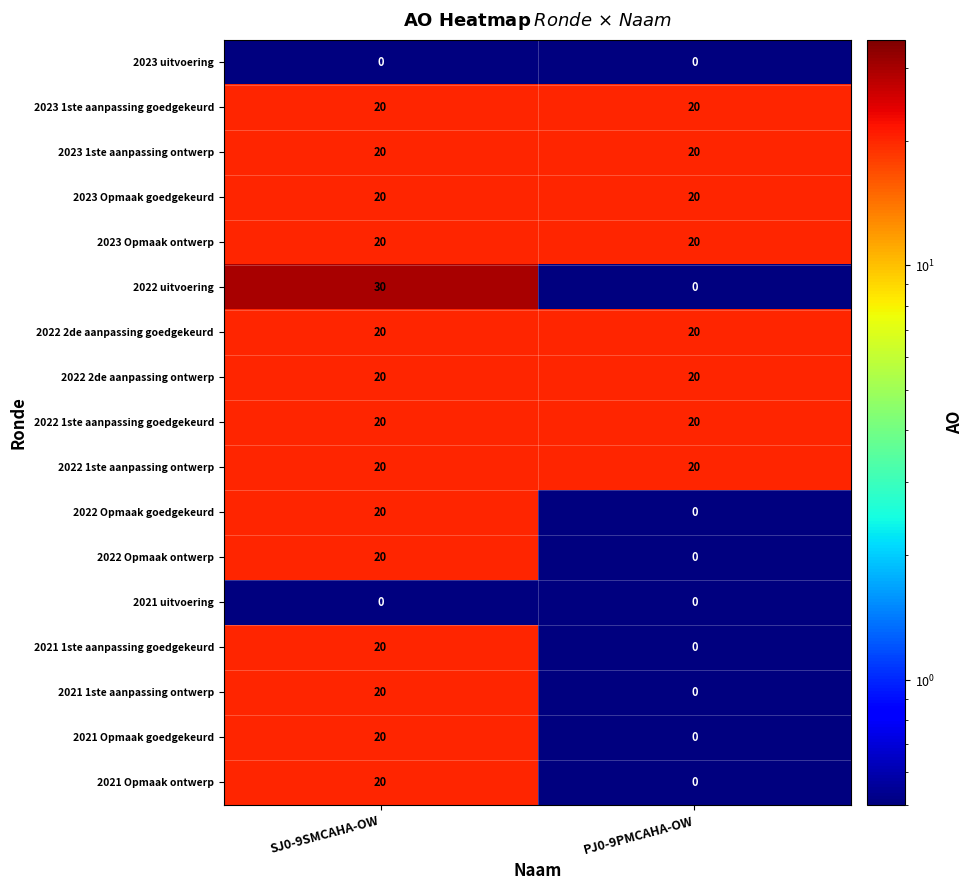

Which series has the largest range (max minus min)?

2022 uitvoering